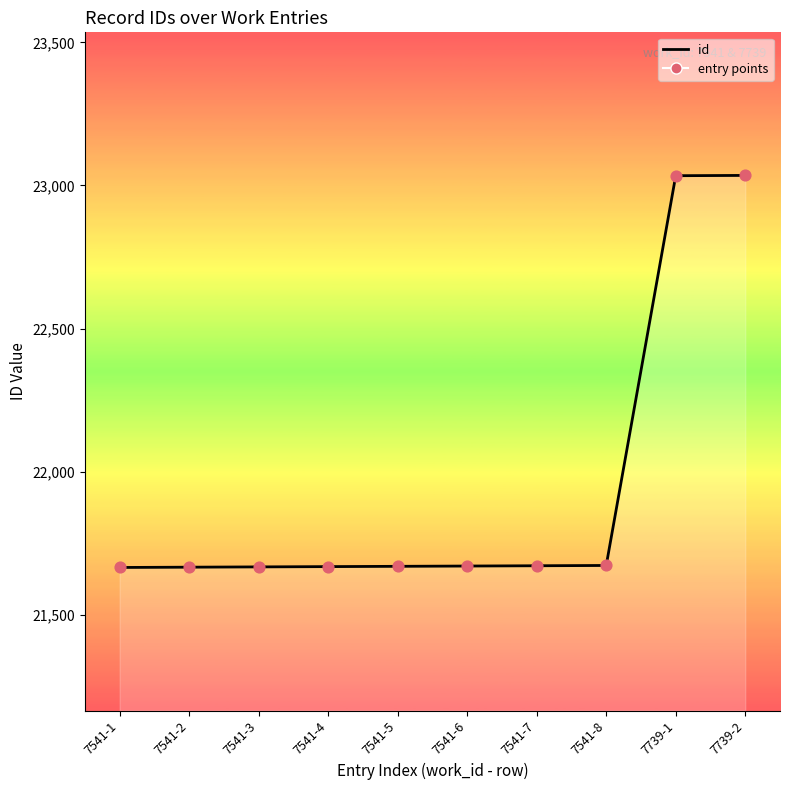

What is the change in value from 7541-2 to 7739-2?

+1369